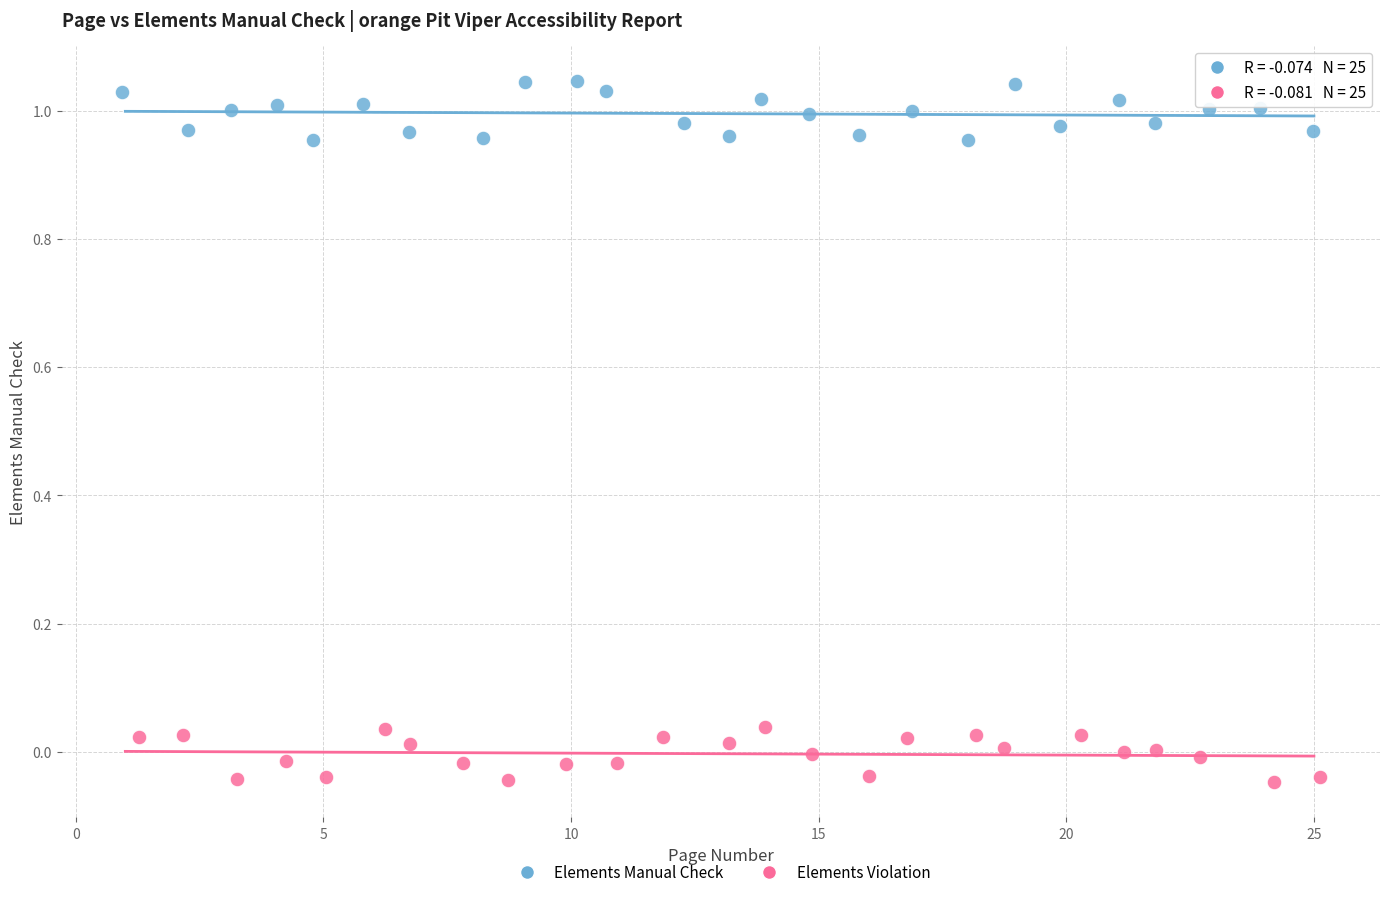

Which series contains the highest Y value?

Elements Manual Check